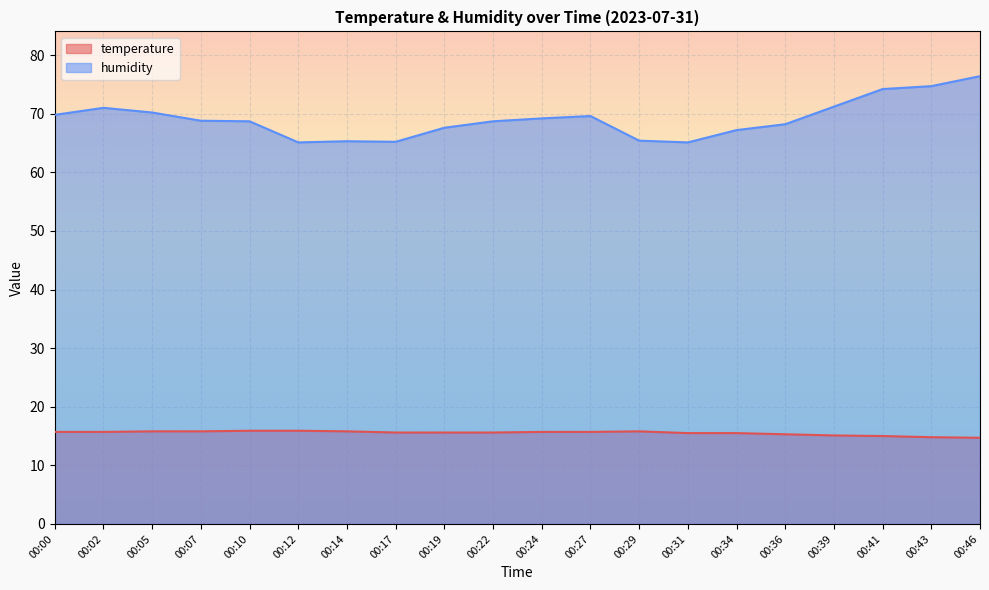

What is the approximate value of temperature at 00:31?

15.5